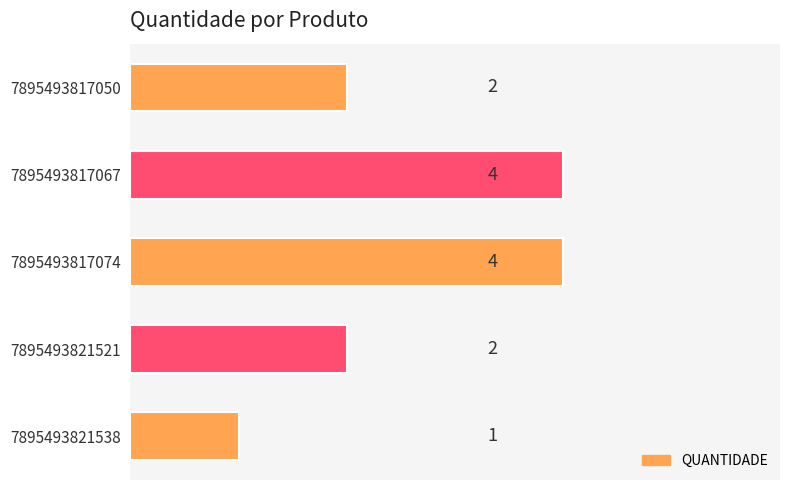

The chart shows a value of 4 at 7895493817074. True or false?

True